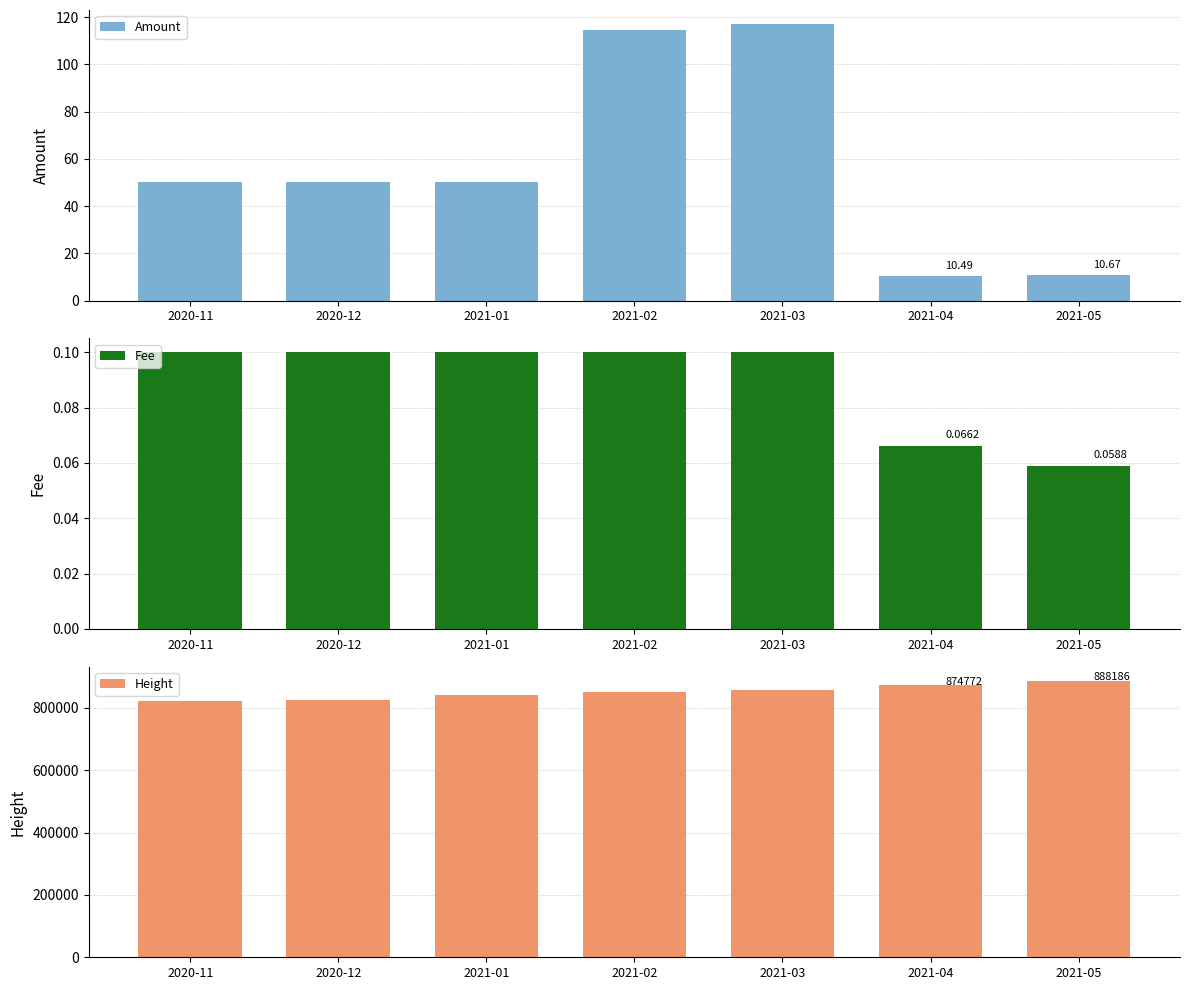

Reading right to left, extract all data points from this chart.

Amount: 2021-05=10.7	2021-04=10.5	2021-03=117.2	2021-02=114.4	2021-01=50.4	2020-12=50.1	2020-11=50.2
Fee: 2021-05=0.1	2021-04=0.1	2021-03=0.1	2021-02=0.1	2021-01=0.1	2020-12=0.1	2020-11=0.1
Height: 2021-05=888186.0	2021-04=874772.0	2021-03=859296.0	2021-02=850754.0	2021-01=841908.0	2020-12=826638.0	2020-11=821315.0